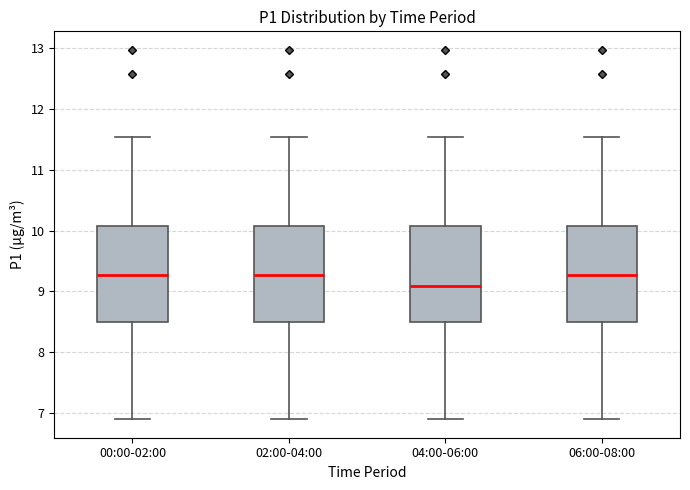

Reading left to right, transcribe this box plot: for each box, give where its median line is, the range the box spans, and where its two whiskers end, as read against the y-axis. The values are not printed on the chart, so give them approximately, as read against the axis.

00:00-02:00: median 9.3, box 8.5 to 10.1, whiskers 6.9 to 11.5
02:00-04:00: median 9.3, box 8.5 to 10.1, whiskers 6.9 to 11.5
04:00-06:00: median 9.1, box 8.5 to 10.1, whiskers 6.9 to 11.5
06:00-08:00: median 9.3, box 8.5 to 10.1, whiskers 6.9 to 11.5